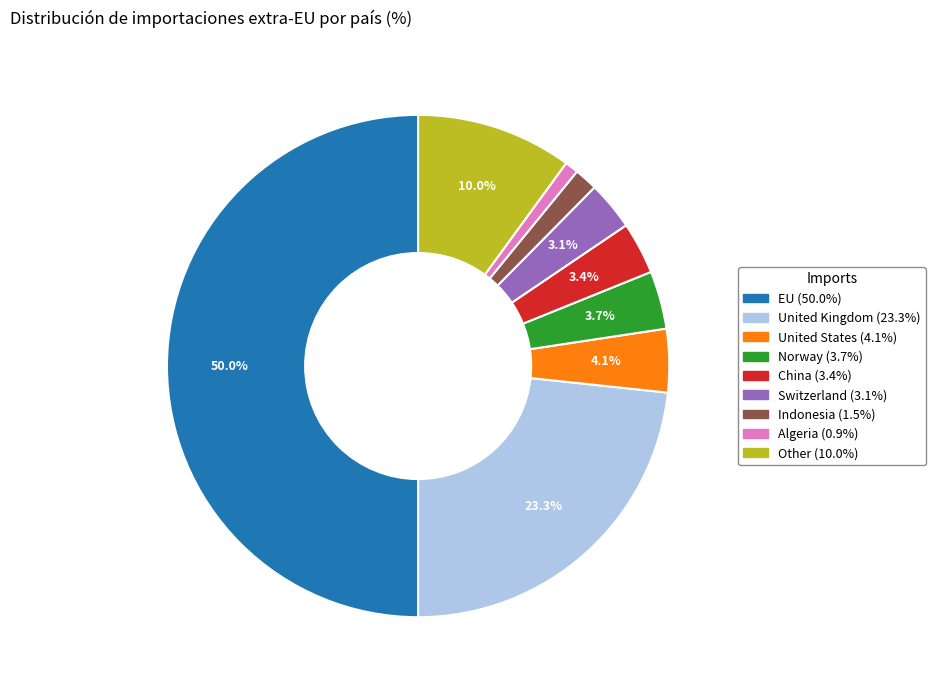

Is the sum of Switzerland and United Kingdom greater than half?

No